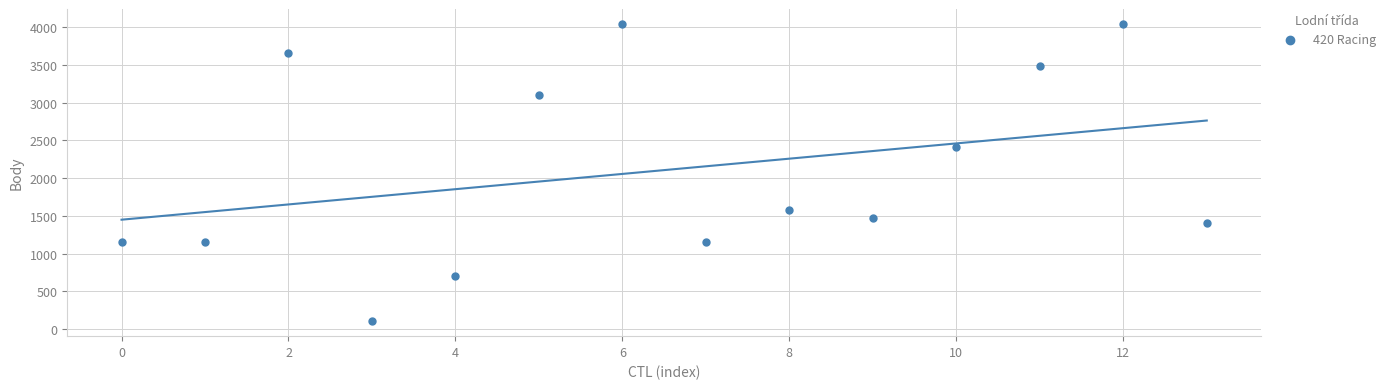

What Y value in the scatter plot is closest to 2074?

2408